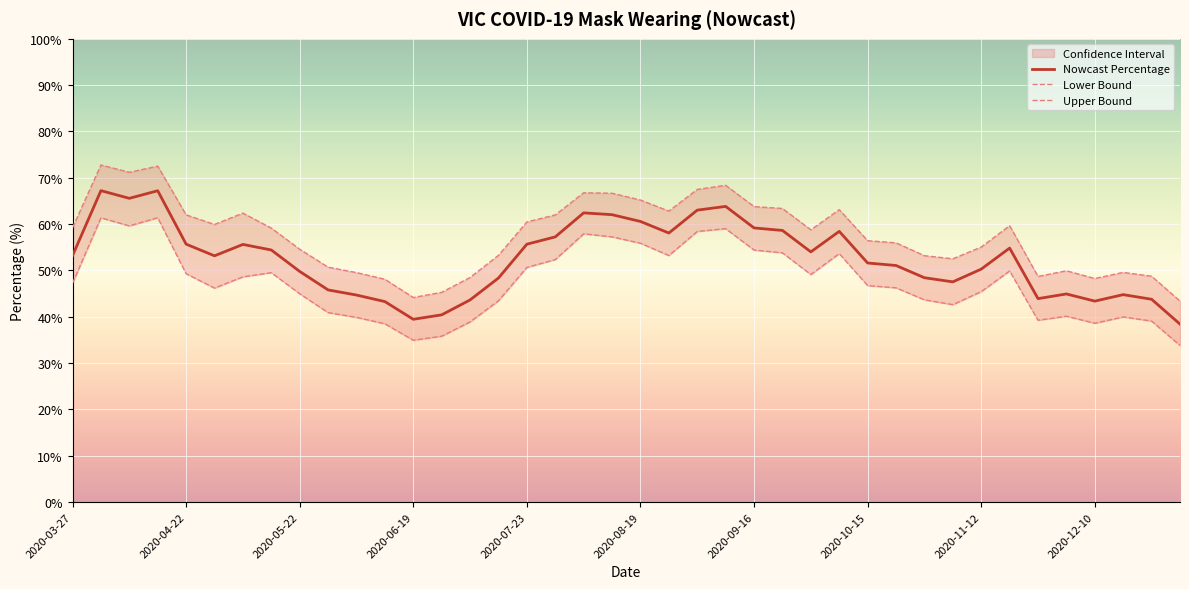

Reading left to right, list all the values displayed in this chart.

percentage: 2020-03-27=53.2	2020-04-03=67.2	2020-04-10=65.6	2020-04-17=67.2	2020-04-22=55.7	2020-05-01=53.2	2020-05-07=55.6	2020-05-14=54.4	2020-05-22=49.8	2020-05-29=45.8	2020-06-06=44.7	2020-06-12=43.3	2020-06-19=39.5	2020-06-26=40.4	2020-07-09=43.6	2020-07-16=48.4	2020-07-23=55.7	2020-07-30=57.2	2020-08-07=62.4	2020-08-12=62.0	2020-08-19=60.6	2020-08-26=58.1	2020-09-02=63.0	2020-09-11=63.8	2020-09-16=59.2	2020-09-21=58.6	2020-09-30=54.0	2020-10-07=58.4	2020-10-15=51.6	2020-10-21=51.1	2020-10-28=48.4	2020-11-05=47.5	2020-11-12=50.3	2020-11-19=54.8	2020-11-25=43.9	2020-12-03=44.9	2020-12-10=43.4	2020-12-17=44.8	2021-01-05=43.8	2021-01-13=38.4
lower: 2020-03-27=47.2	2020-04-03=61.4	2020-04-10=59.6	2020-04-17=61.4	2020-04-22=49.3	2020-05-01=46.2	2020-05-07=48.6	2020-05-14=49.5	2020-05-22=45.0	2020-05-29=40.9	2020-06-06=39.9	2020-06-12=38.5	2020-06-19=34.9	2020-06-26=35.8	2020-07-09=38.9	2020-07-16=43.5	2020-07-23=50.7	2020-07-30=52.4	2020-08-07=57.9	2020-08-12=57.2	2020-08-19=55.9	2020-08-26=53.2	2020-09-02=58.4	2020-09-11=59.0	2020-09-16=54.4	2020-09-21=53.8	2020-09-30=49.1	2020-10-07=53.6	2020-10-15=46.7	2020-10-21=46.2	2020-10-28=43.7	2020-11-05=42.6	2020-11-12=45.4	2020-11-19=49.9	2020-11-25=39.2	2020-12-03=40.1	2020-12-10=38.6	2020-12-17=40.0	2021-01-05=39.1	2021-01-13=33.8
upper: 2020-03-27=59.2	2020-04-03=72.8	2020-04-10=71.2	2020-04-17=72.5	2020-04-22=62.0	2020-05-01=59.9	2020-05-07=62.4	2020-05-14=59.1	2020-05-22=54.6	2020-05-29=50.7	2020-06-06=49.5	2020-06-12=48.1	2020-06-19=44.2	2020-06-26=45.3	2020-07-09=48.5	2020-07-16=53.3	2020-07-23=60.5	2020-07-30=62.0	2020-08-07=66.8	2020-08-12=66.7	2020-08-19=65.2	2020-08-26=62.8	2020-09-02=67.5	2020-09-11=68.4	2020-09-16=63.8	2020-09-21=63.4	2020-09-30=58.8	2020-10-07=63.1	2020-10-15=56.4	2020-10-21=56.0	2020-10-28=53.2	2020-11-05=52.5	2020-11-12=55.0	2020-11-19=59.7	2020-11-25=48.7	2020-12-03=49.9	2020-12-10=48.3	2020-12-17=49.6	2021-01-05=48.8	2021-01-13=43.4